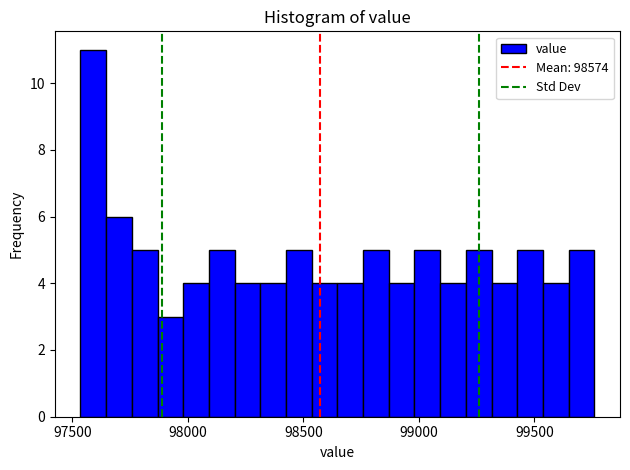

Read against the x-axis, roughly where is the centre of the tallest bar?

97600